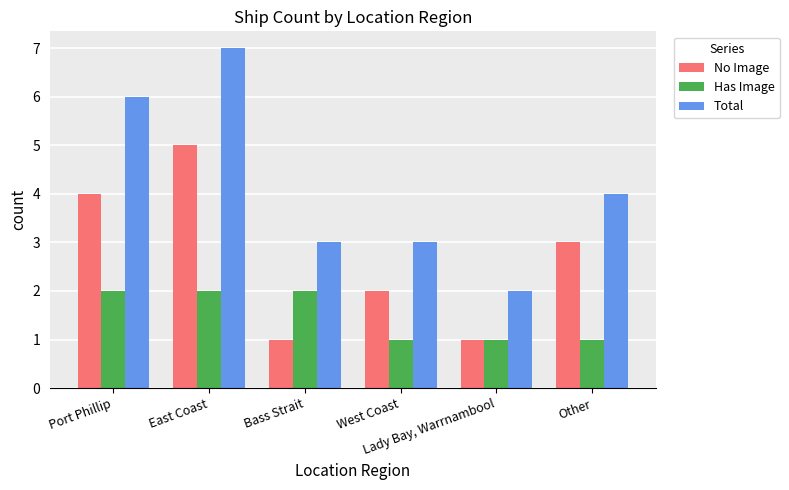

What is the approximate value of Total at East Coast?

7